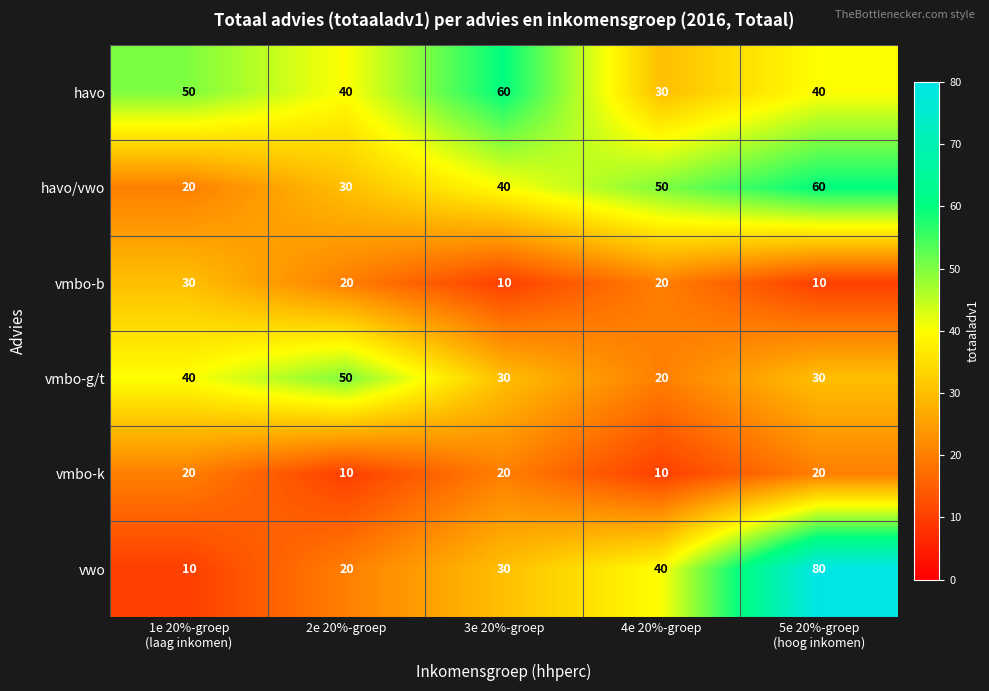

What is the difference between the havo/vwo values at 4e 20%-groep and 3e 20%-groep?

10